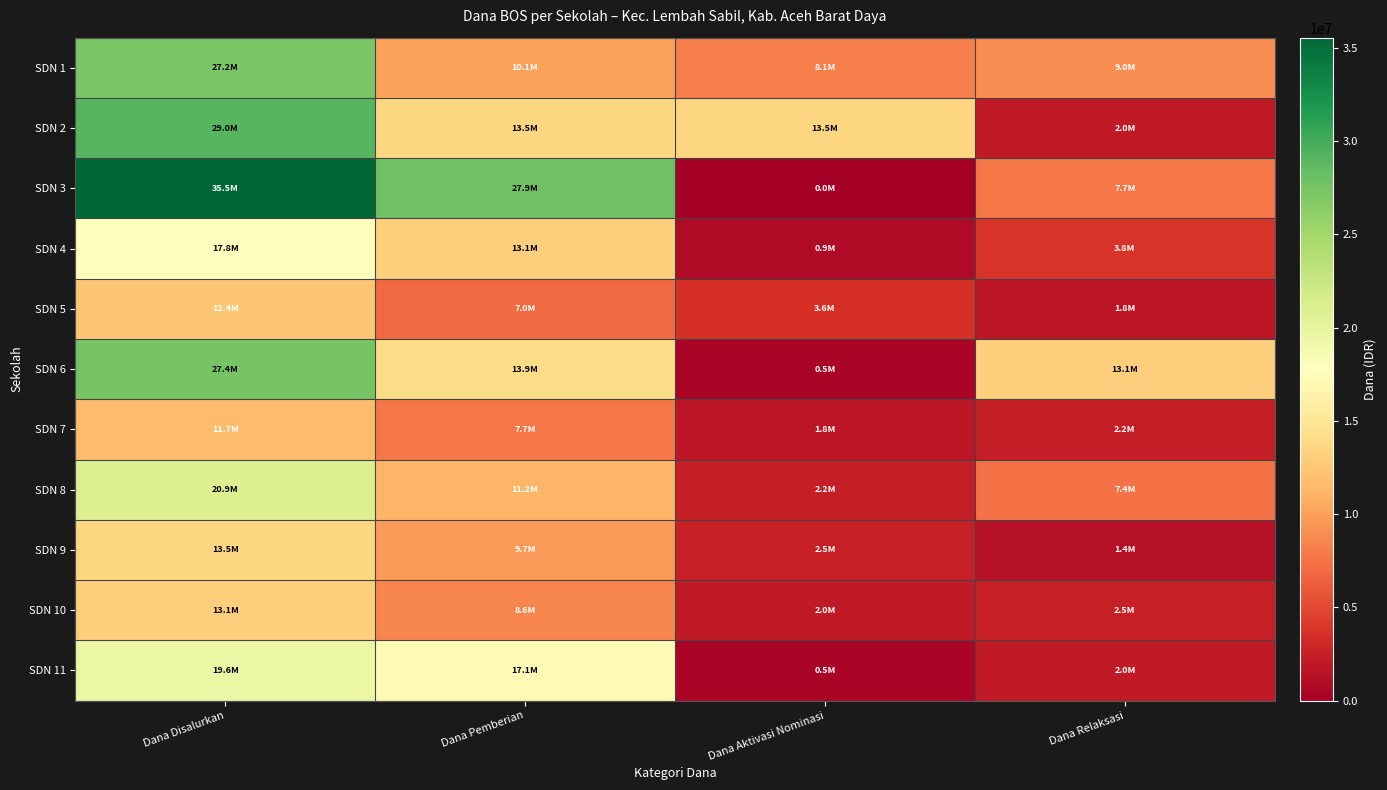

Reading left to right, list all the values displayed in this chart.

SDN 1: Dana Disalurkan=27225000	Dana Pemberian=10125000	Dana Aktivasi Nominasi=8100000	Dana Relaksasi=9000000
SDN 2: Dana Disalurkan=29025000	Dana Pemberian=13500000	Dana Aktivasi Nominasi=13500000	Dana Relaksasi=2025000
SDN 3: Dana Disalurkan=35550000	Dana Pemberian=27900000	Dana Aktivasi Nominasi=0	Dana Relaksasi=7650000
SDN 4: Dana Disalurkan=17775000	Dana Pemberian=13050000	Dana Aktivasi Nominasi=900000	Dana Relaksasi=3825000
SDN 5: Dana Disalurkan=12375000	Dana Pemberian=6975000	Dana Aktivasi Nominasi=3600000	Dana Relaksasi=1800000
SDN 6: Dana Disalurkan=27450000	Dana Pemberian=13950000	Dana Aktivasi Nominasi=450000	Dana Relaksasi=13050000
SDN 7: Dana Disalurkan=11700000	Dana Pemberian=7650000	Dana Aktivasi Nominasi=1800000	Dana Relaksasi=2250000
SDN 8: Dana Disalurkan=20925000	Dana Pemberian=11250000	Dana Aktivasi Nominasi=2250000	Dana Relaksasi=7425000
SDN 9: Dana Disalurkan=13500000	Dana Pemberian=9675000	Dana Aktivasi Nominasi=2475000	Dana Relaksasi=1350000
SDN 10: Dana Disalurkan=13050000	Dana Pemberian=8550000	Dana Aktivasi Nominasi=2025000	Dana Relaksasi=2475000
SDN 11: Dana Disalurkan=19575000	Dana Pemberian=17100000	Dana Aktivasi Nominasi=450000	Dana Relaksasi=2025000